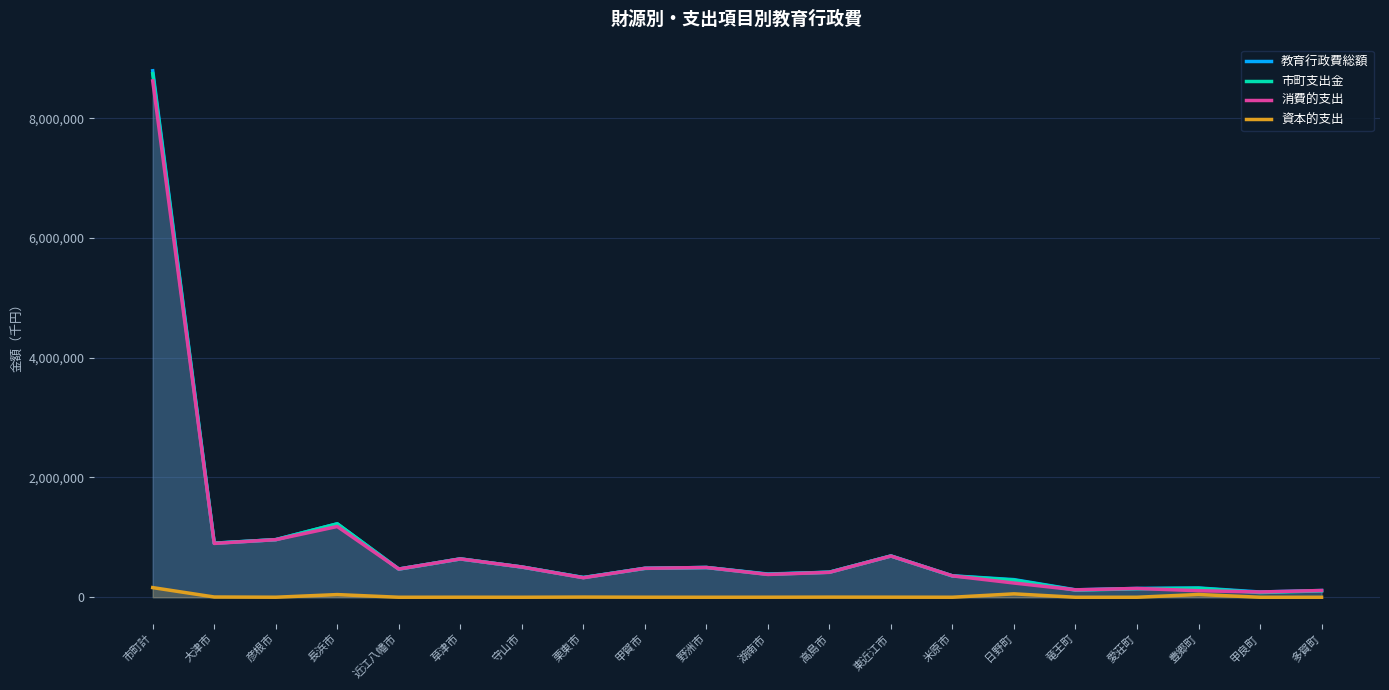

What is the sum of all 消費的支出 values?

17247342